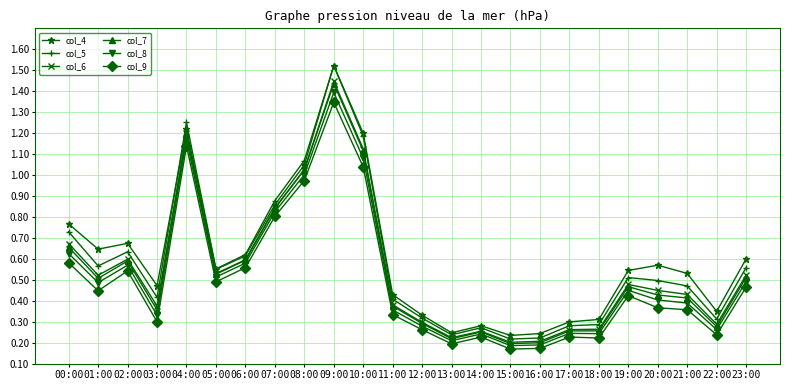

What is the sum of all col_9 values?

11.9